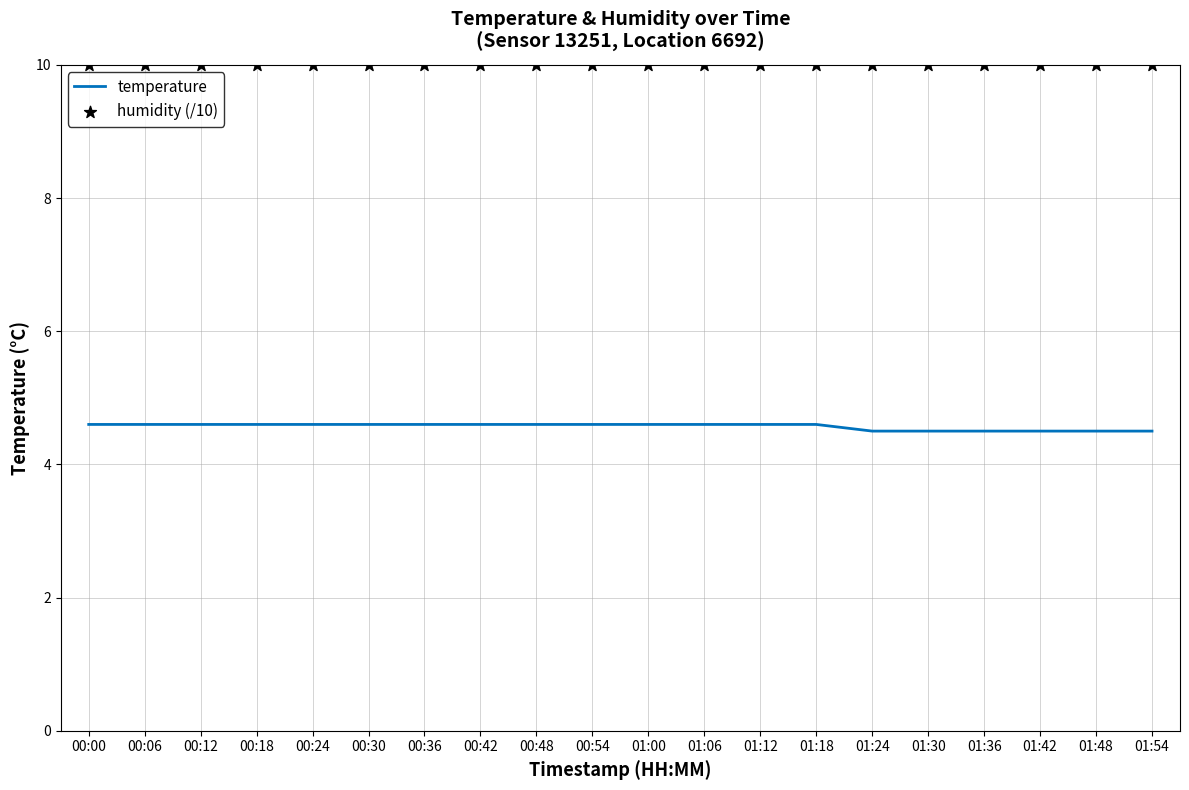

Is the value of humidity (/10) at 00:18 greater than the value of temperature at 01:42?

Yes